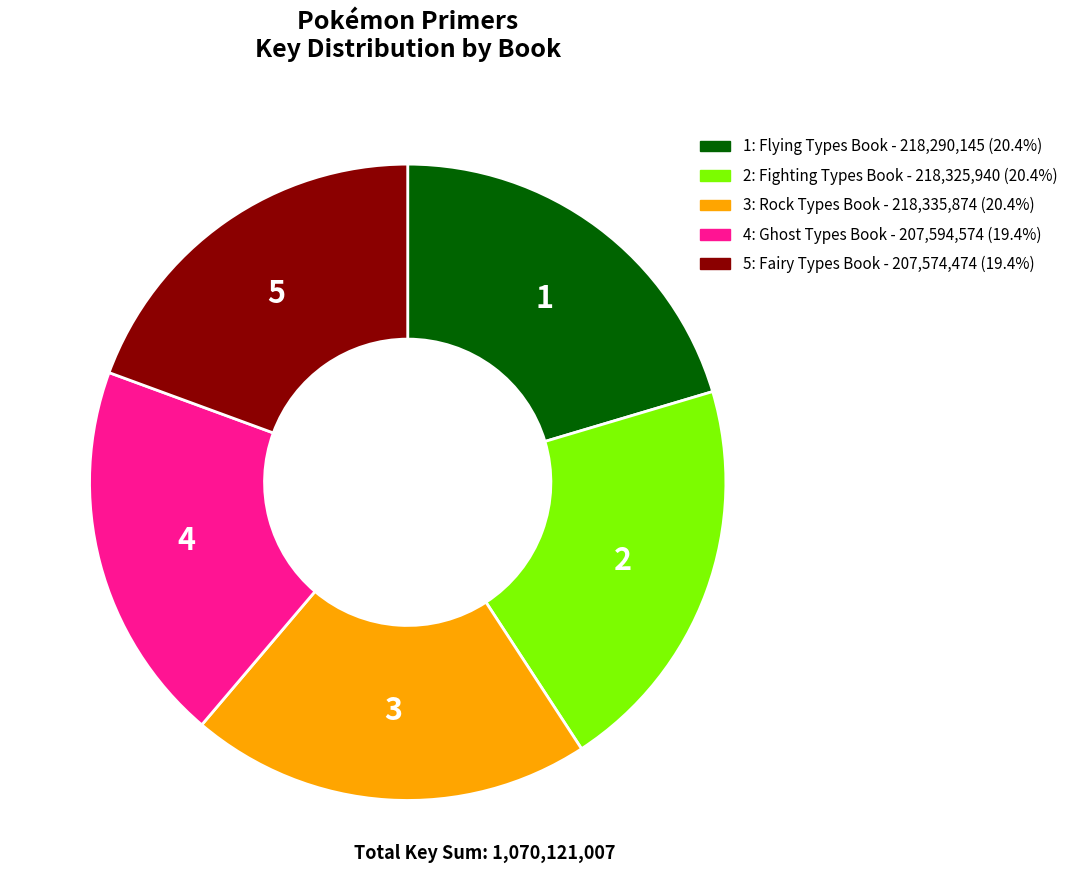

Is there any slice that represents more than half of the pie?

No